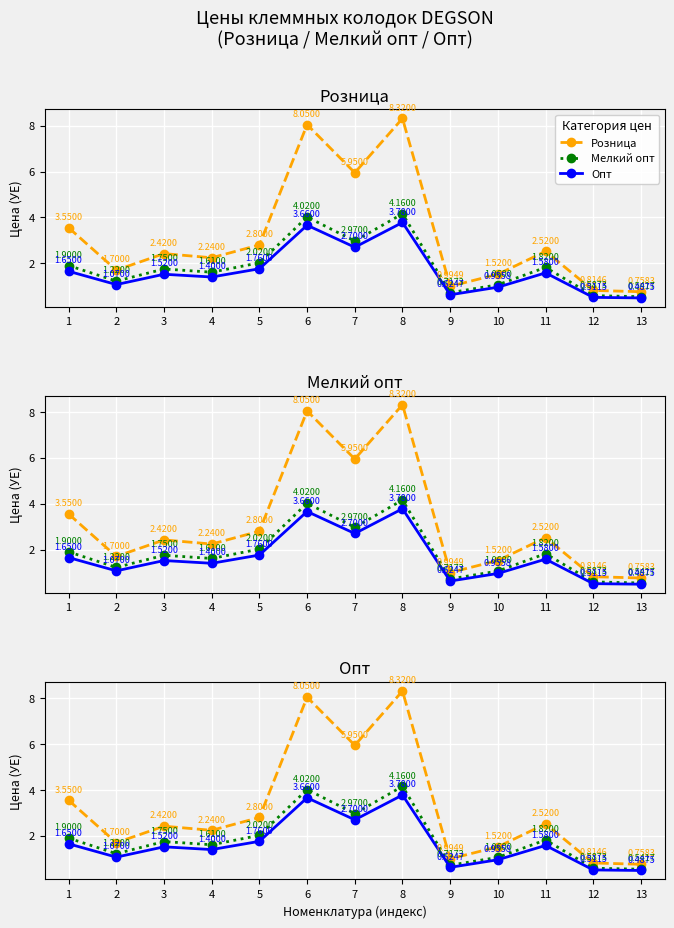

At how many categories does at least one series exceed 5?

3